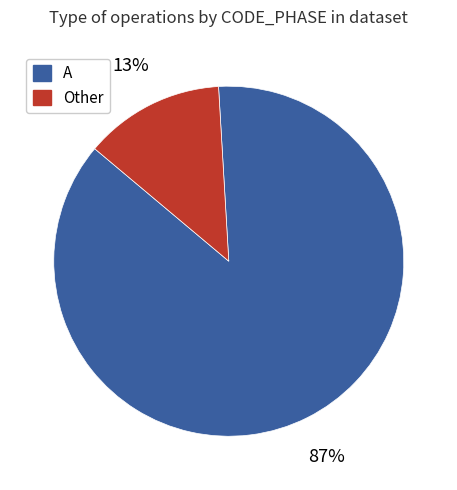

What is the largest slice in the pie chart?

A